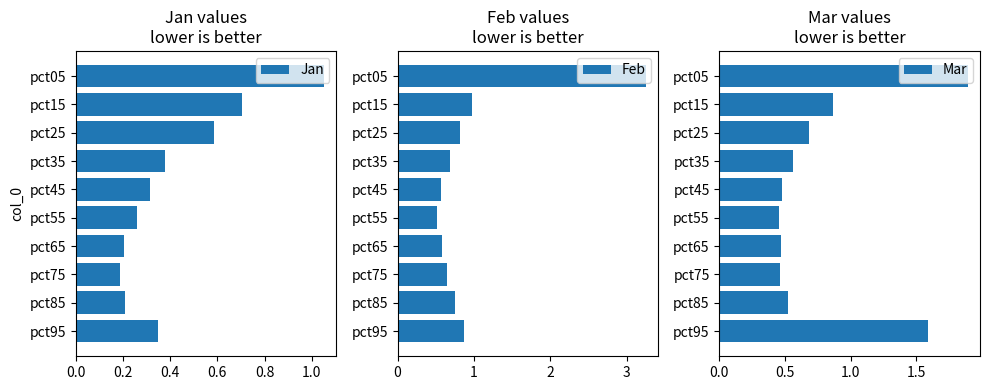

How many distinct data groups are displayed?

3